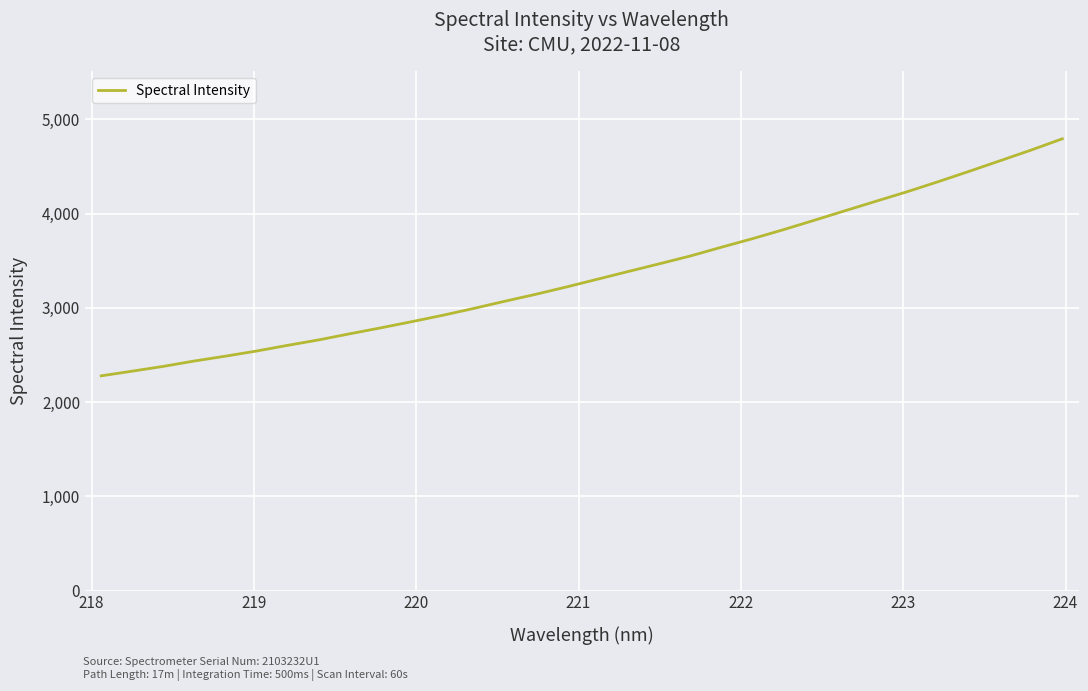

Does the chart display data point markers on the line(s)?

No